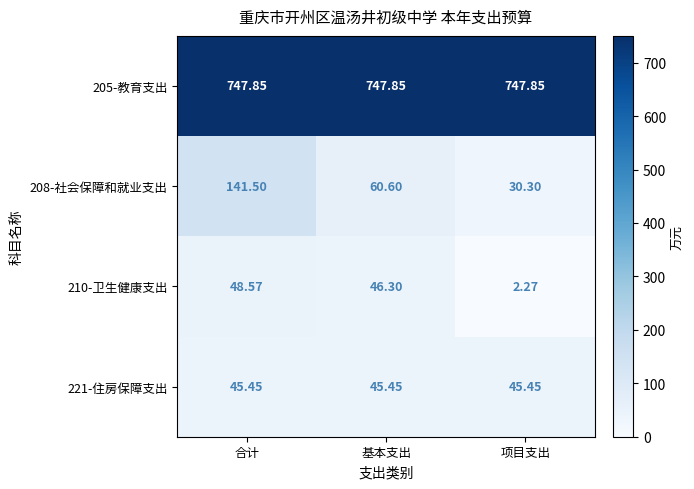

Where is 210-卫生健康支出 nearest to the value 25?

基本支出